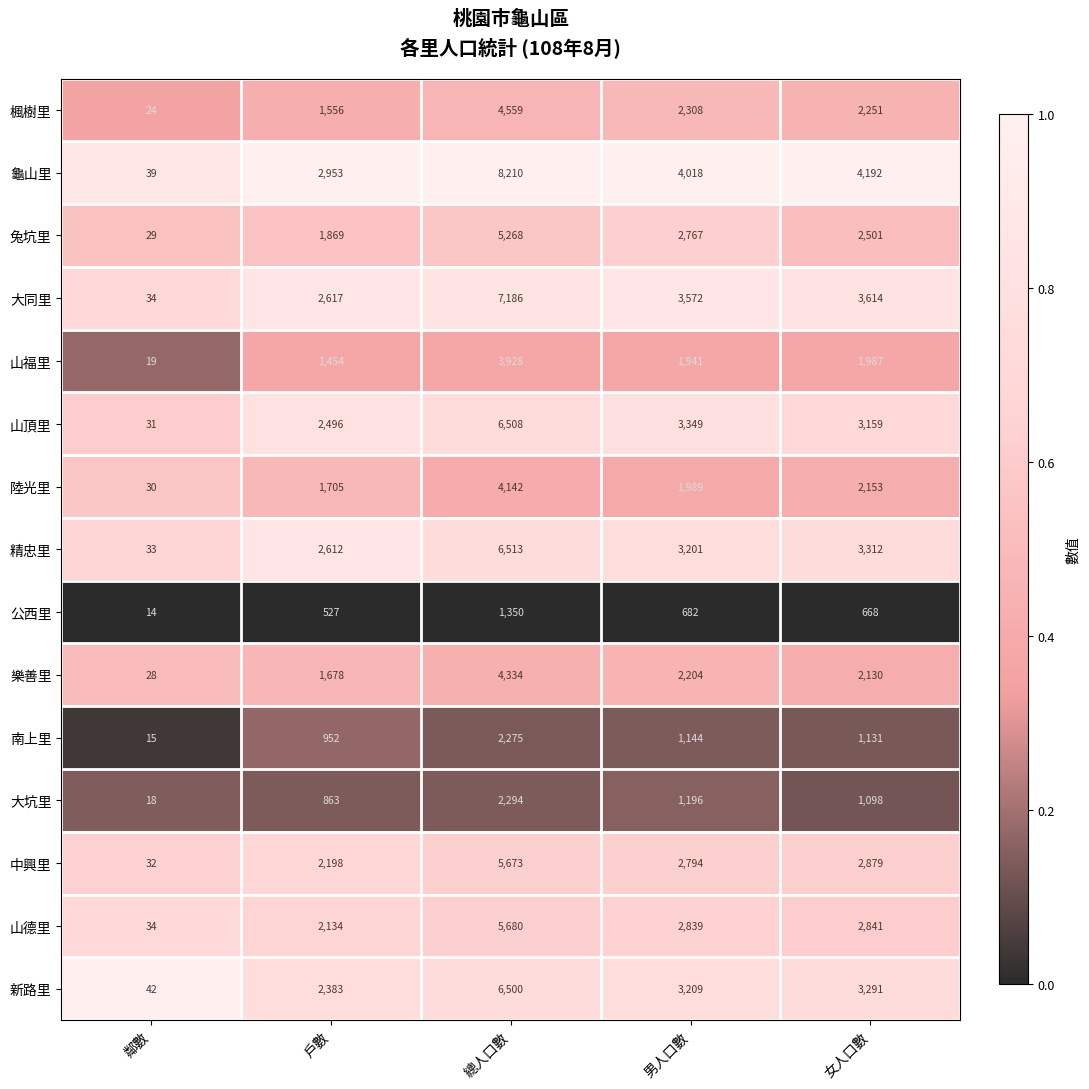

At which label is 大坑里 closest to 1156?

男人口數